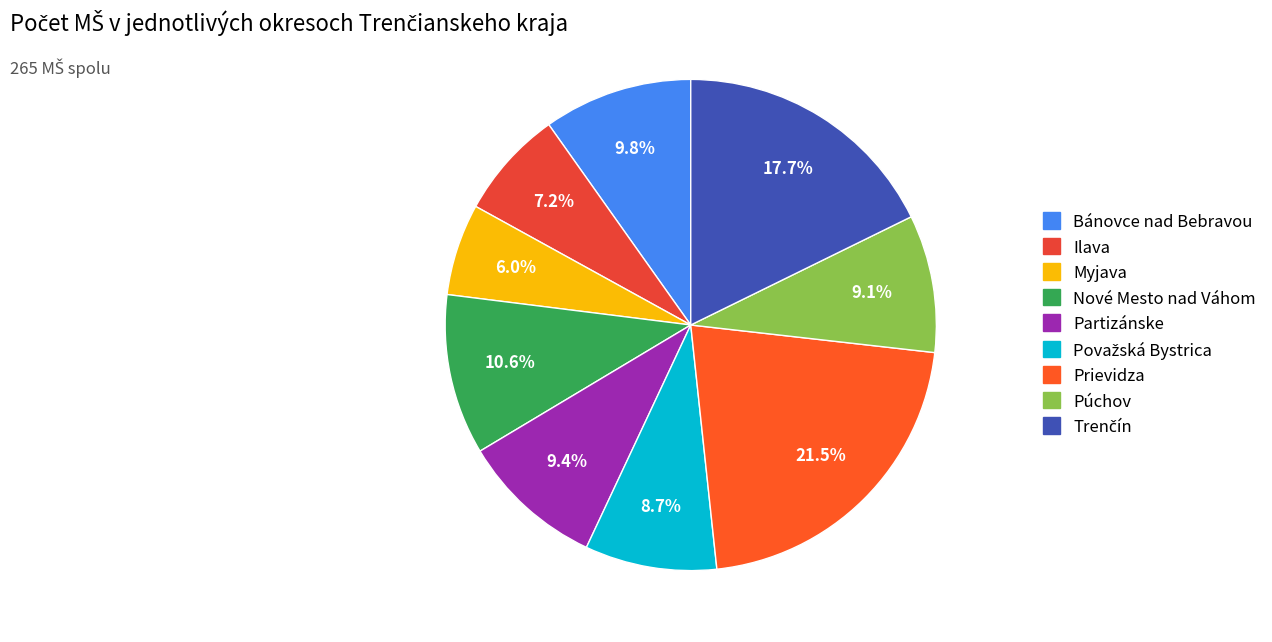

The Nové Mesto nad Váhom slice represents 11% of the pie. True or false?

True